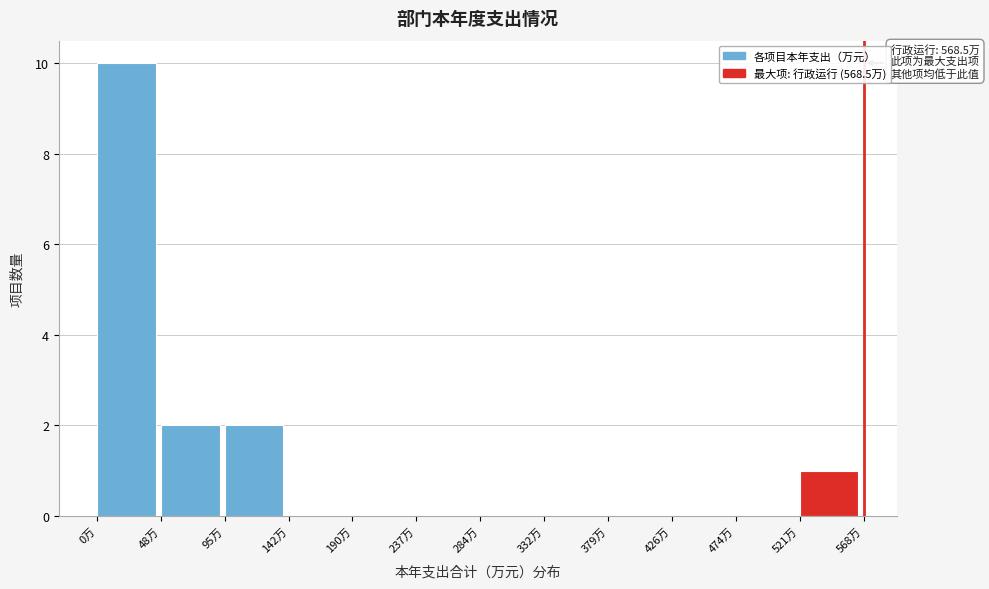

Over which range of the x-axis is the bar tallest?

0 to 50